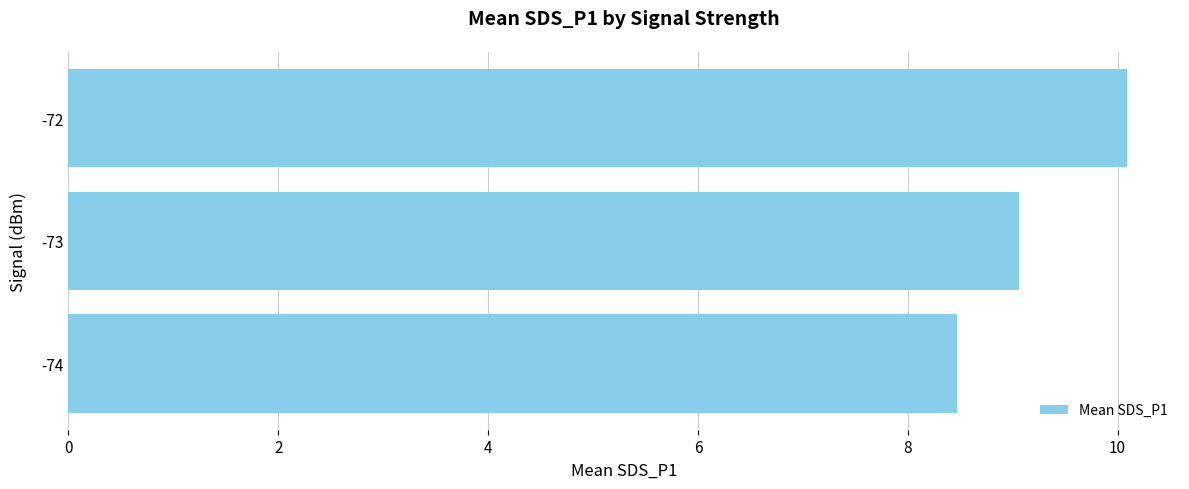

Read the value at -74.

8.5